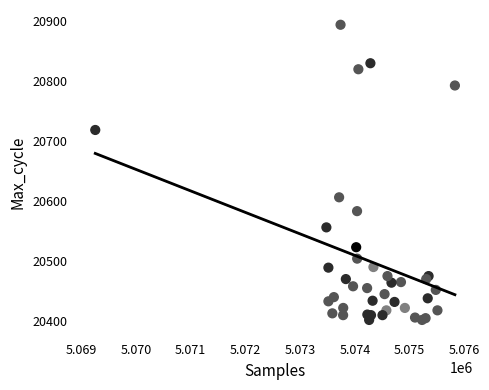

What Y value in the scatter plot is closest to 20647?

20606